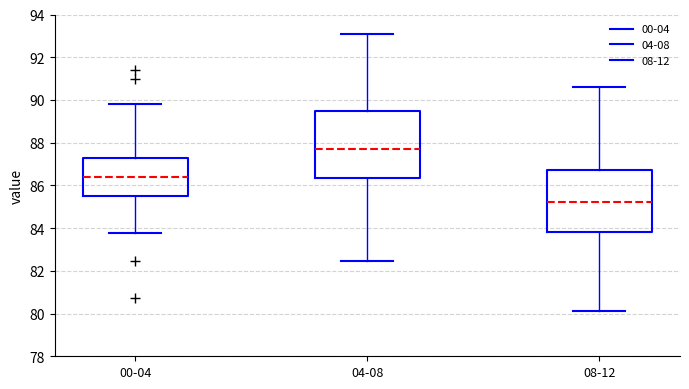

Where does the lower whisker of the box for 04-08 end on the y-axis? The values are not printed on the chart, so give them approximately, as read against the axis.

82.4